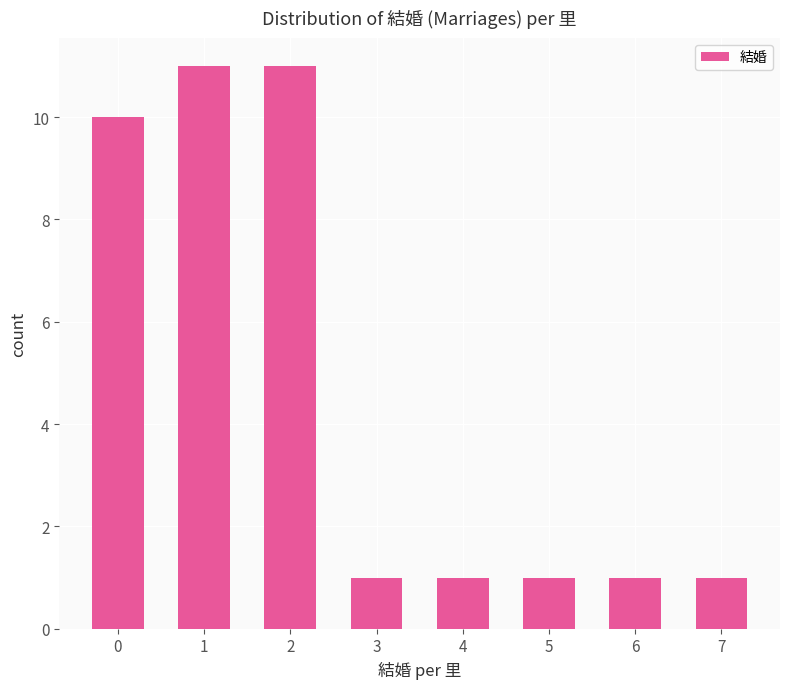

Reading left to right, list all the values displayed in this chart.

10	11	11	1	1	1	1	1